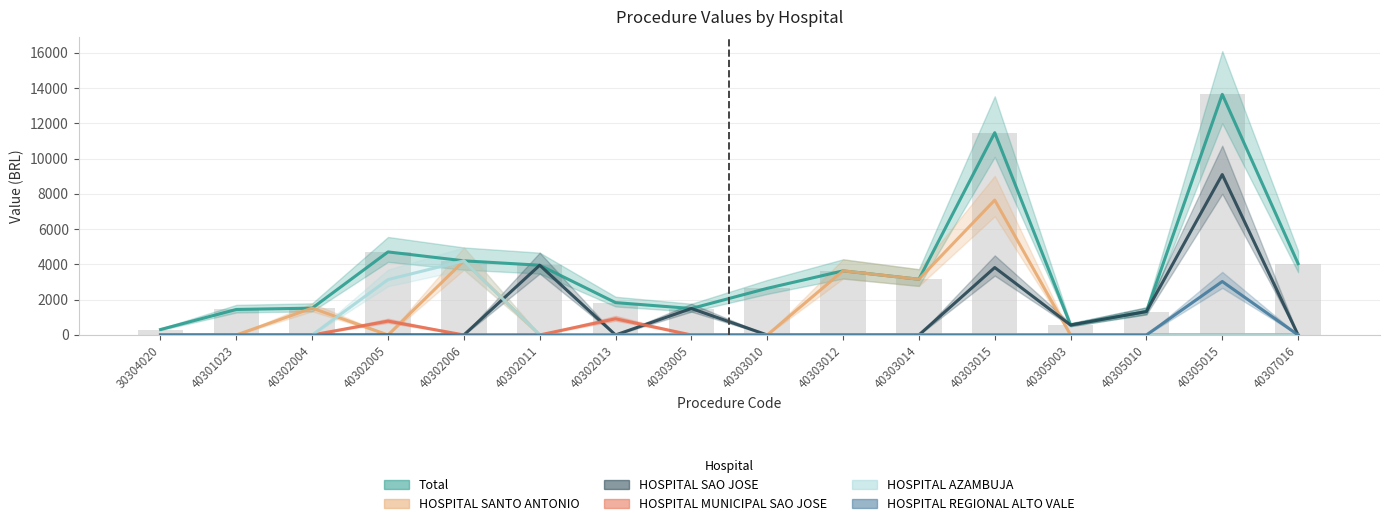

How many groups of bars are there?

16